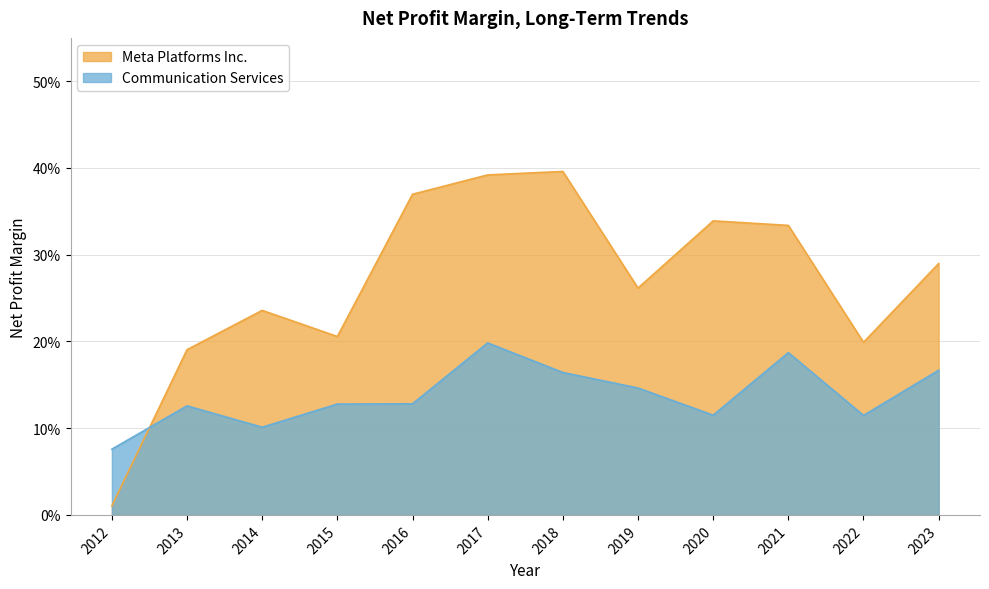

Does the chart display data point markers on the line(s)?

No